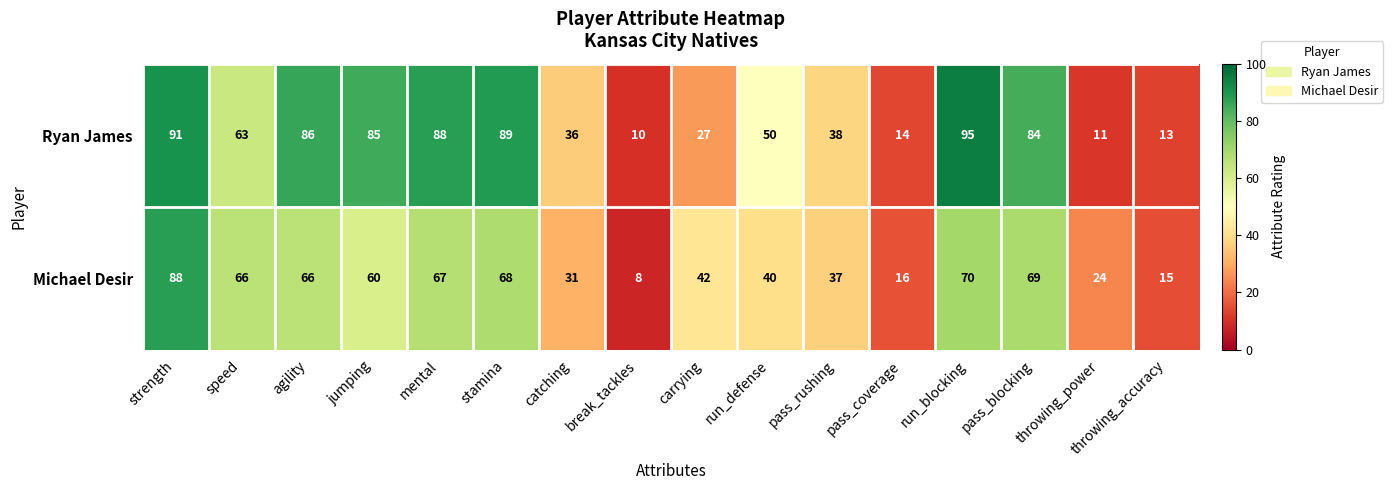

What is the spread (max minus min) of values at stamina?

21